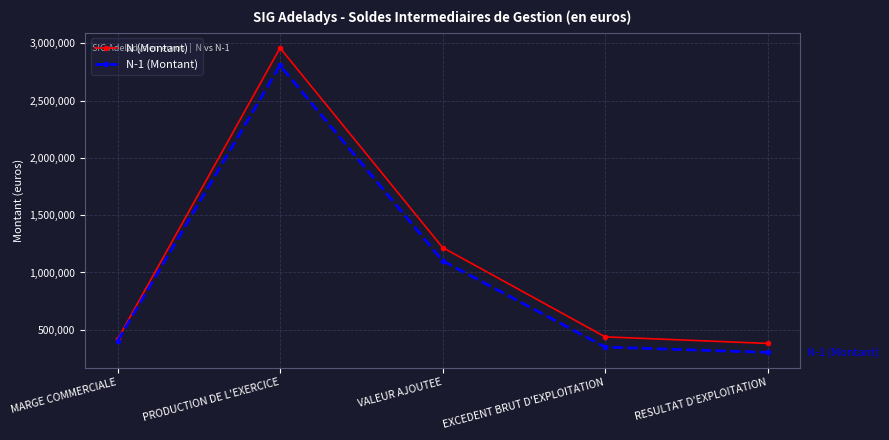

List the series in order of their peak value, lowest first.

N-1 (Montant), N (Montant)